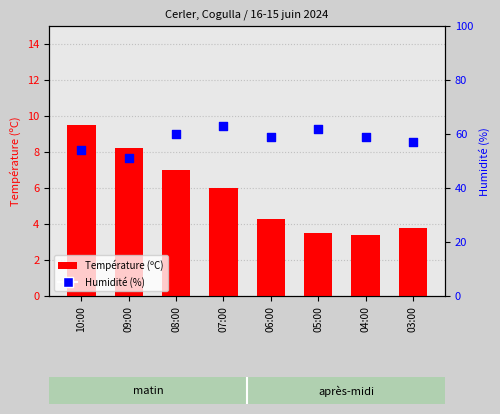

Which series has the largest total across all categories?

Humidité (%)